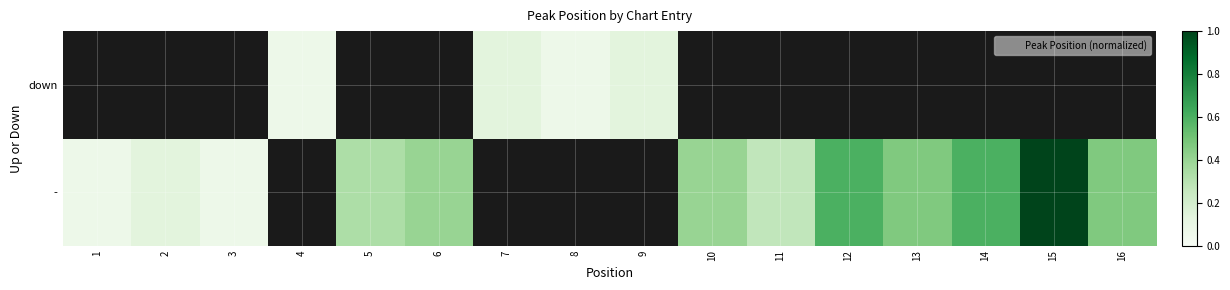

Rank the series at 13 from lowest to highest value.

-, down